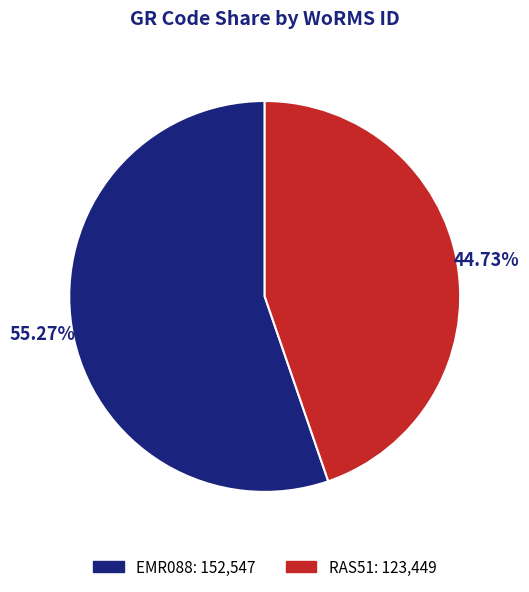

What is the smallest slice in the pie chart?

RAS51